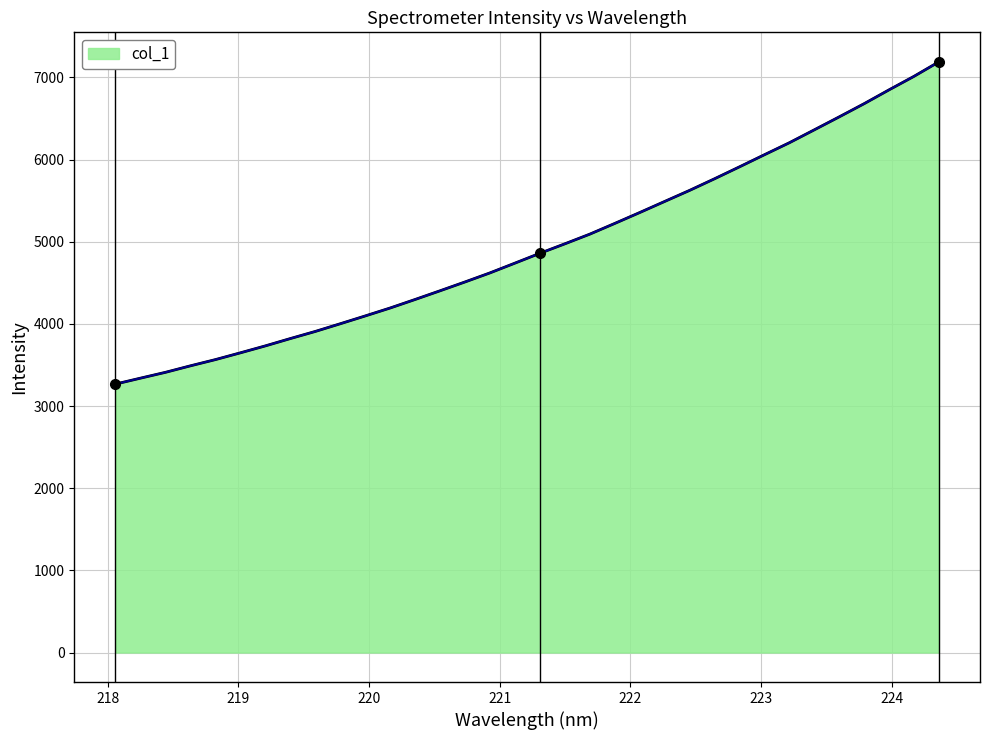

What is the minimum value shown in the chart?

3267.1